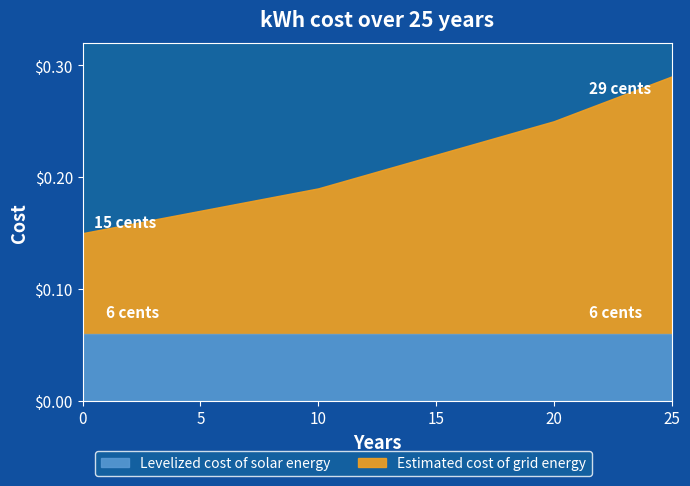

Does the chart display data point markers on the line(s)?

No